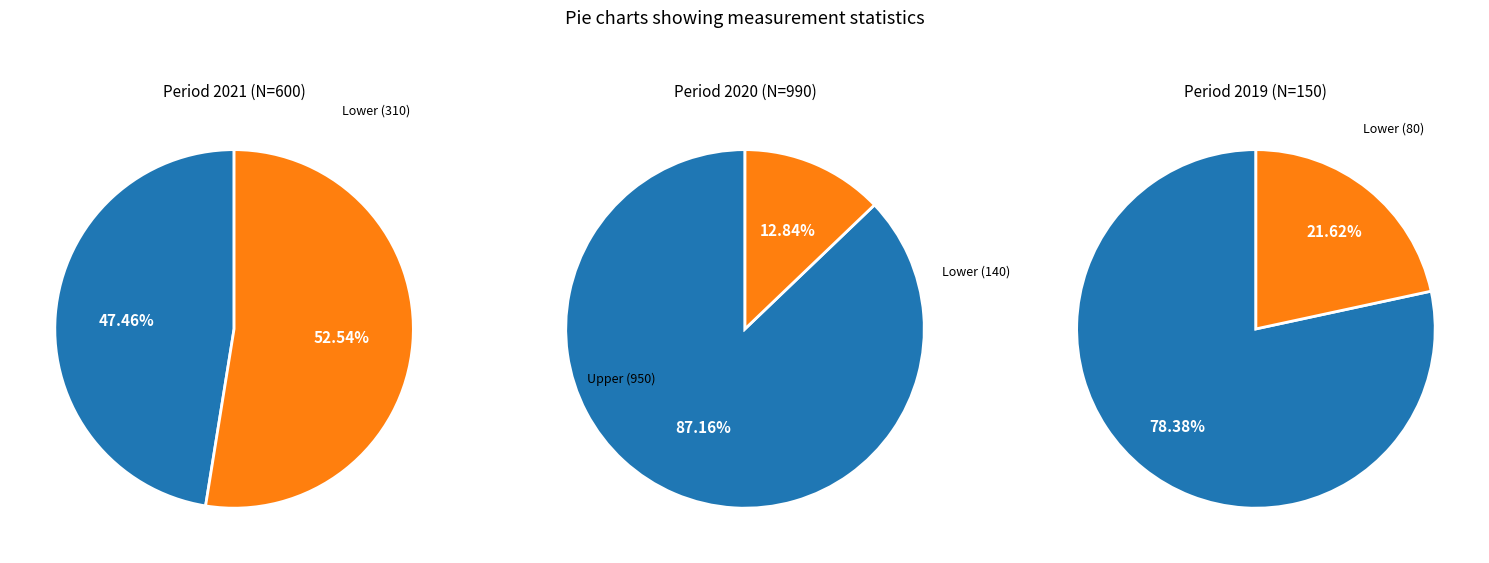

To the nearest percent, what is the difference between the 1 and 0 slice percentages?

57%